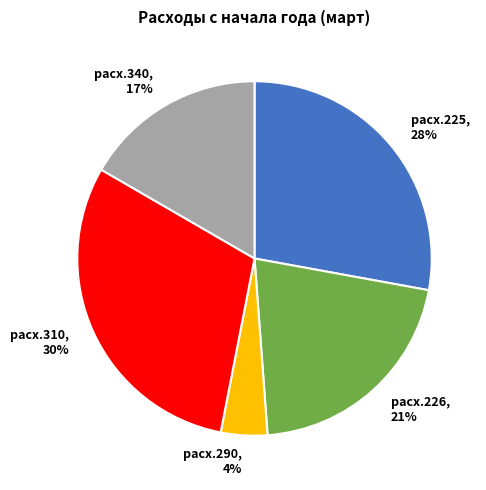

Which category has the smallest portion of the pie?

расх.290